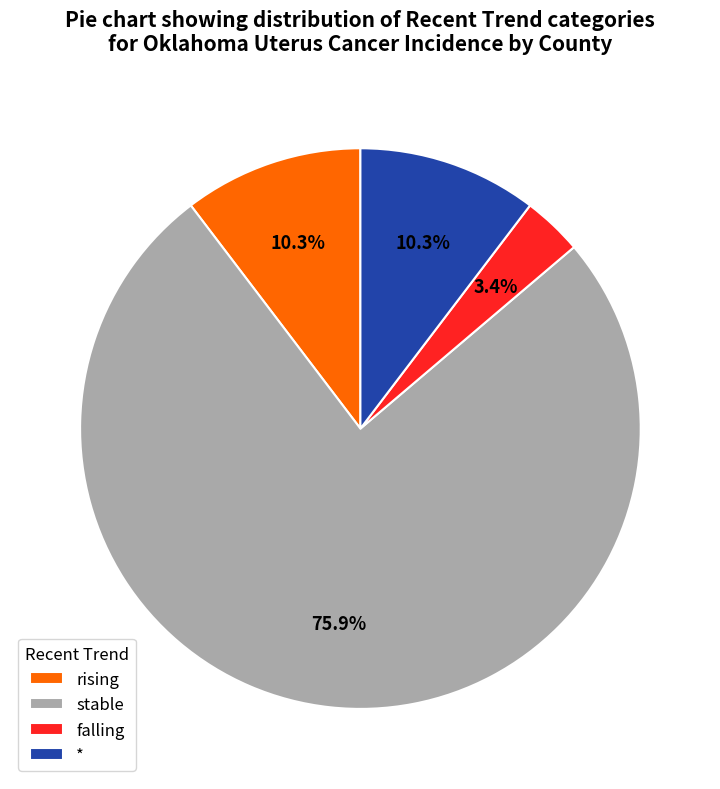

Is there any slice that represents more than half of the pie?

Yes